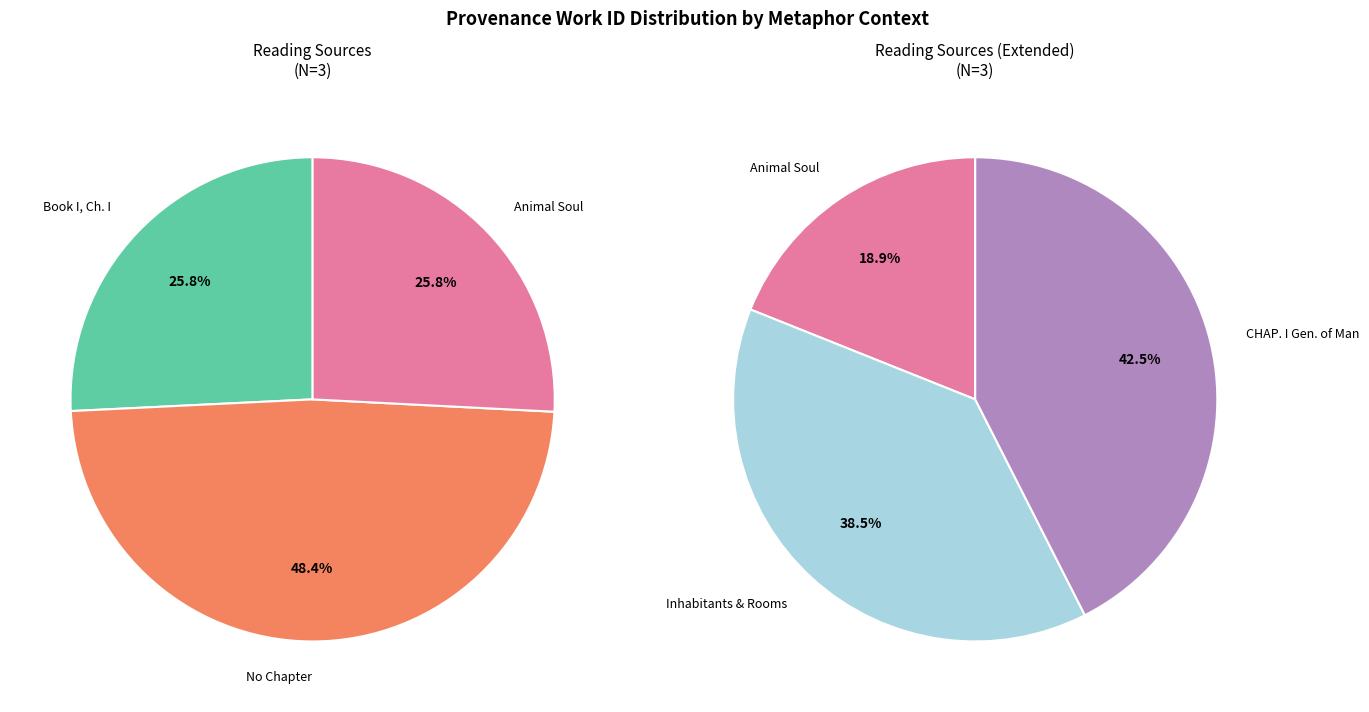

Is there any slice that represents more than half of the pie?

No